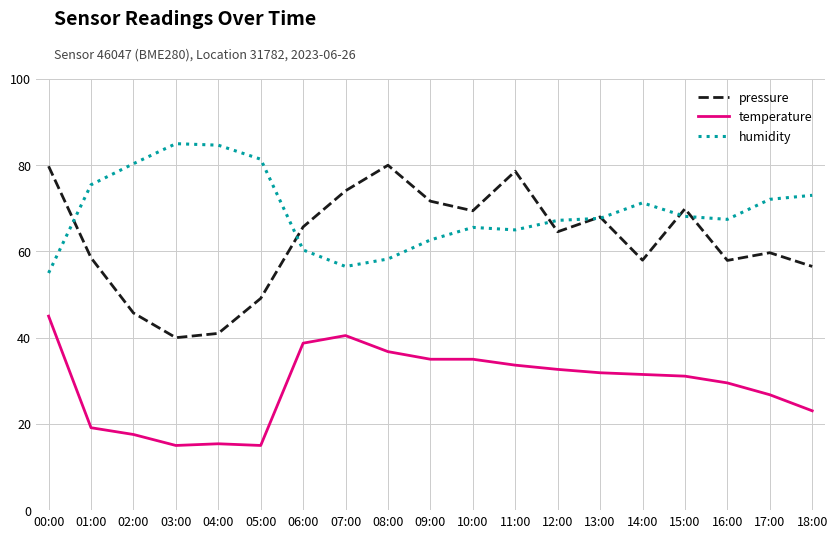

What is the maximum value for humidity?

85.0